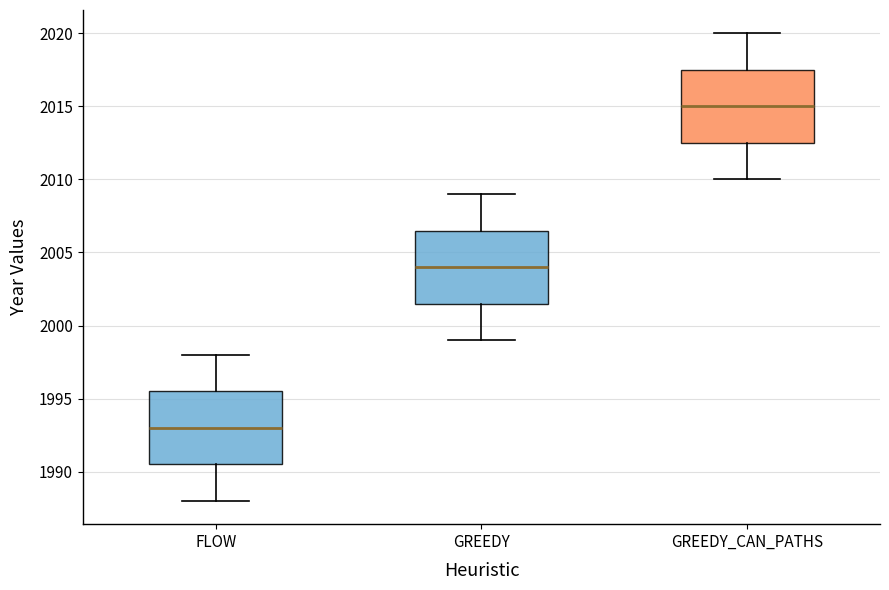

Where does the lower whisker of the box for FLOW end on the y-axis? The values are not printed on the chart, so give them approximately, as read against the axis.

1988.0